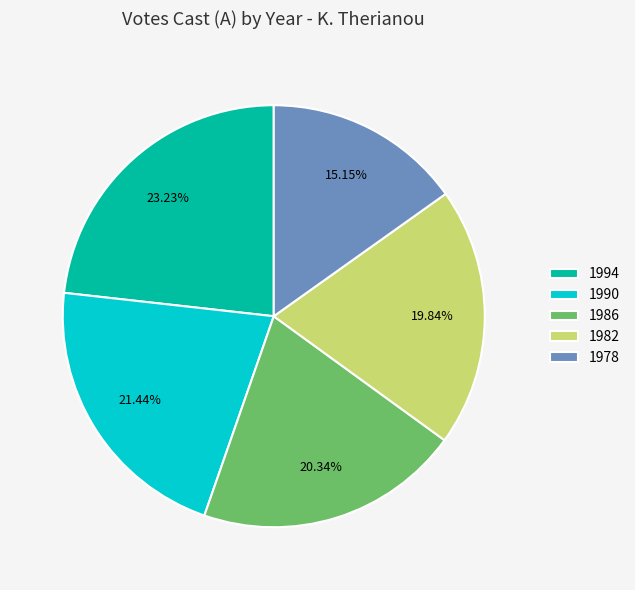

Which slice is the largest?

1994